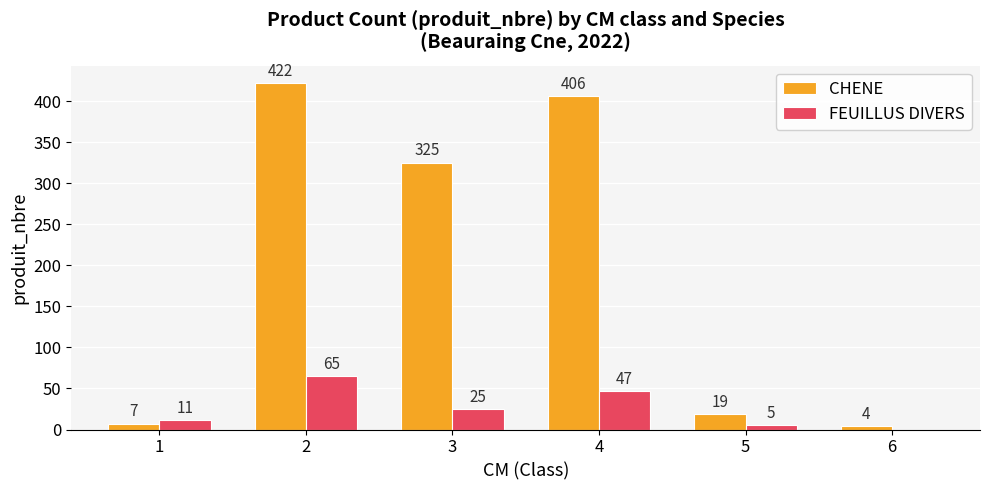

Is it true that FEUILLUS DIVERS equals 25 at 3?

True